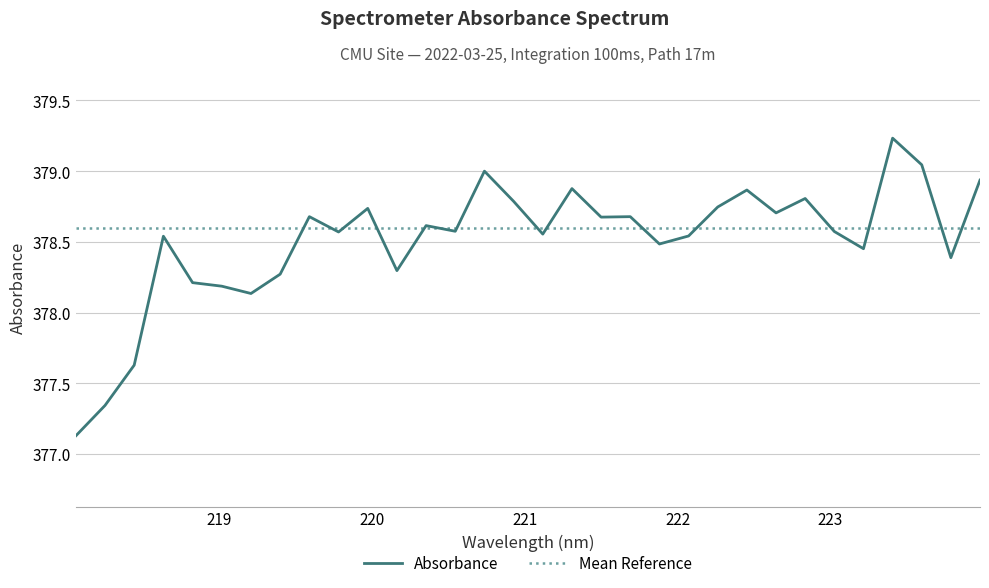

What is the difference between the values at 220.1623 and 222.8355?

0.5